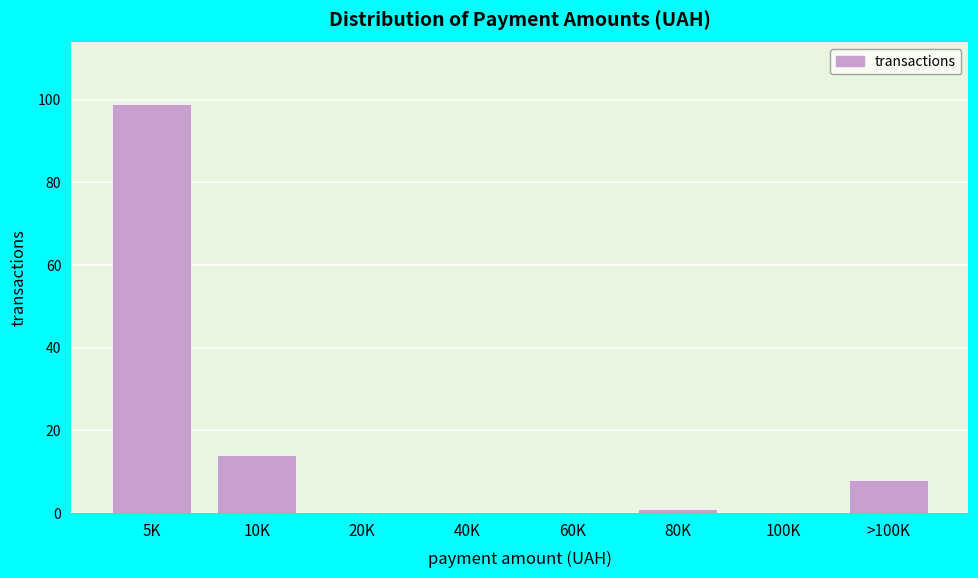

Reading right to left, extract all data points from this chart.

>100K=8	100K=0	80K=1	60K=0	40K=0	20K=0	10K=14	5K=99